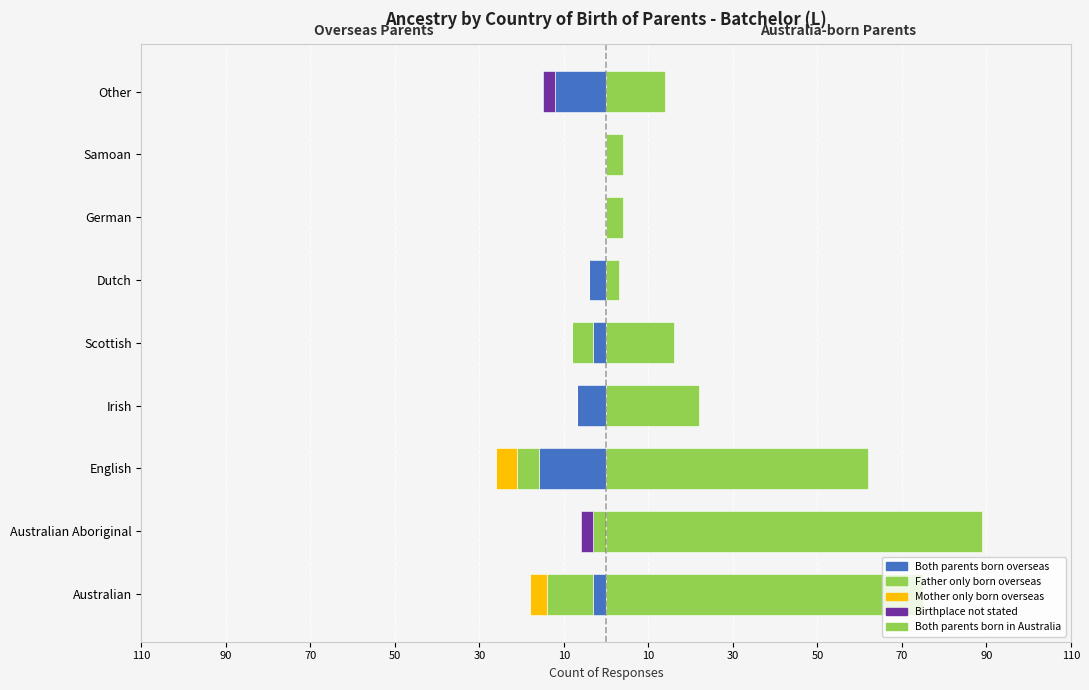

How many distinct data groups are displayed?

5